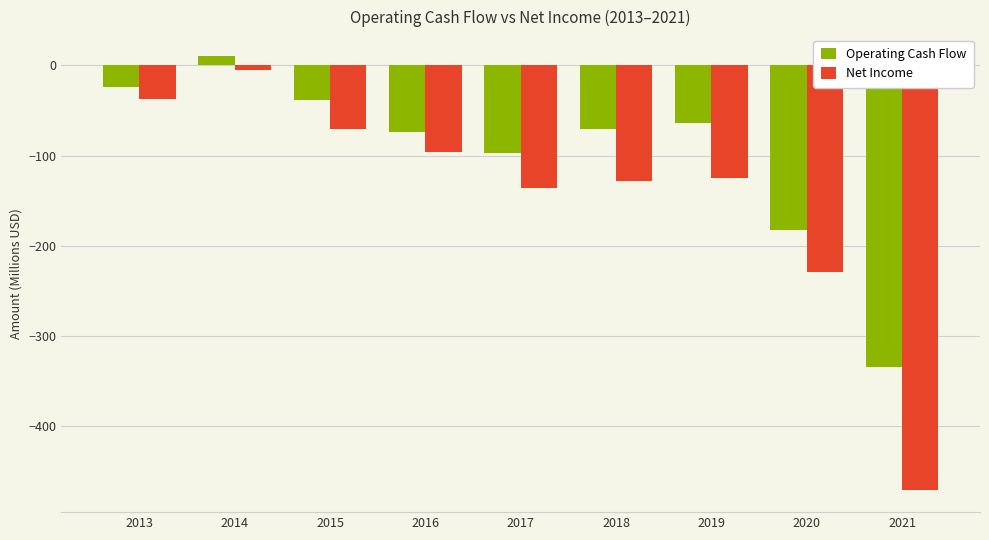

List the series in order of their overall mean, lowest first.

Net Income, Operating Cash Flow